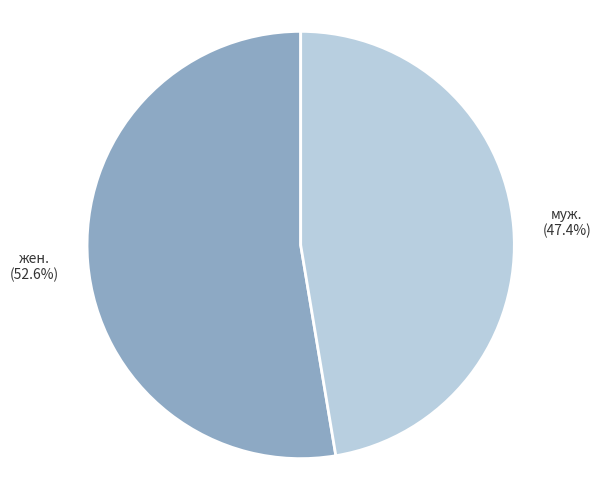

What is the ratio of the value at муж. to the value at жен.?

0.9